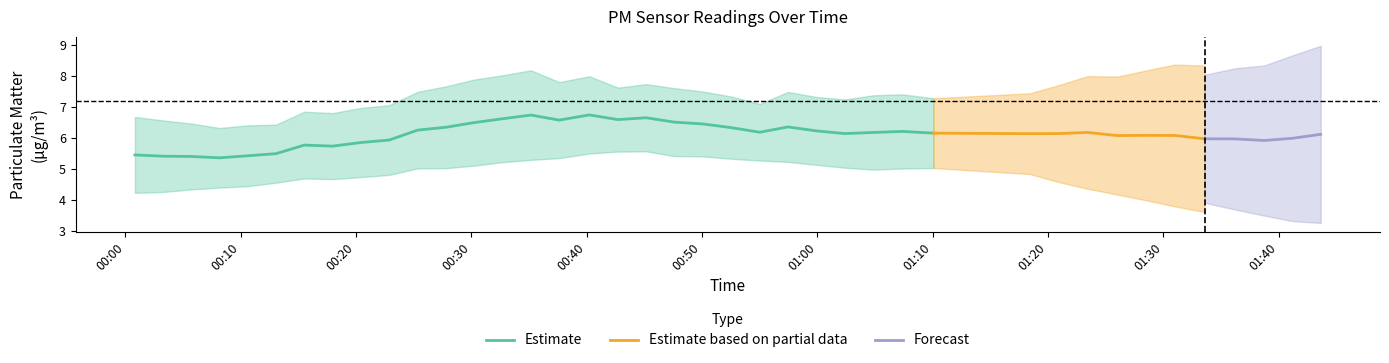

What is the maximum value for Estimate?

6.7